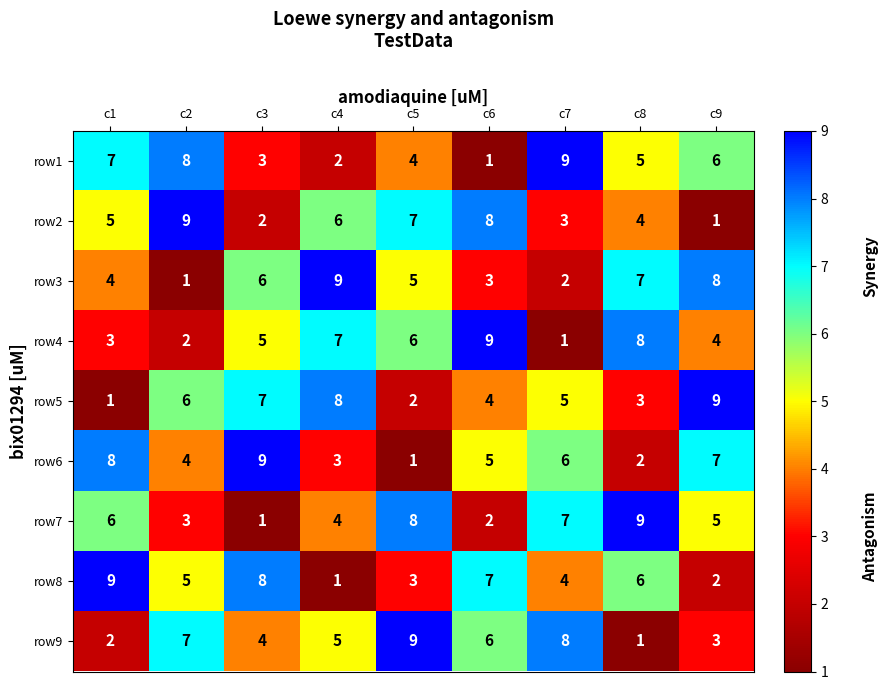

How many data points does each series have?

9